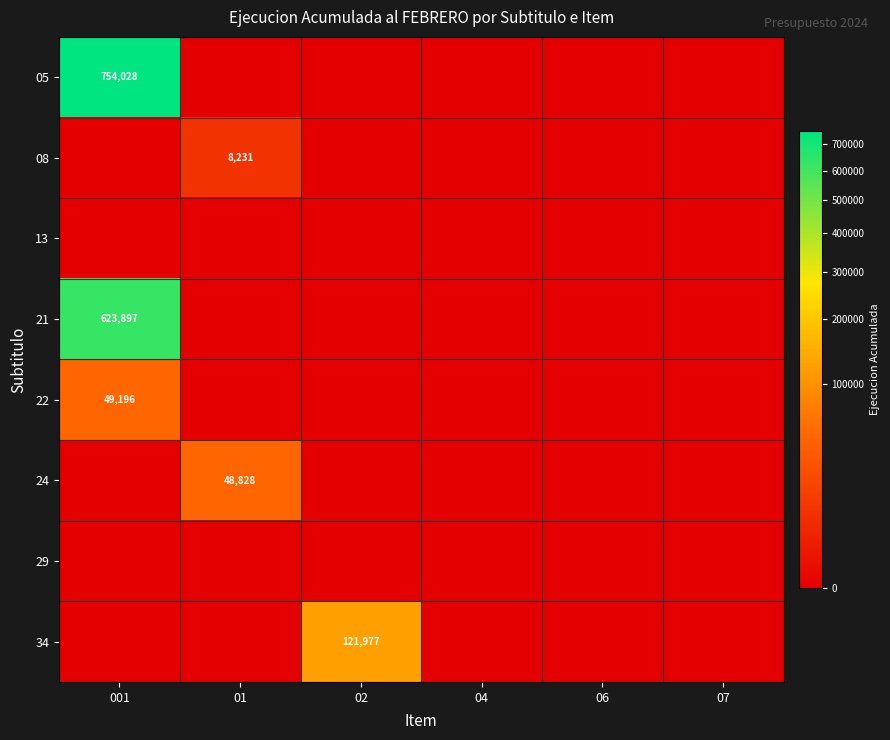

What is the average value of the 22 series?

8199